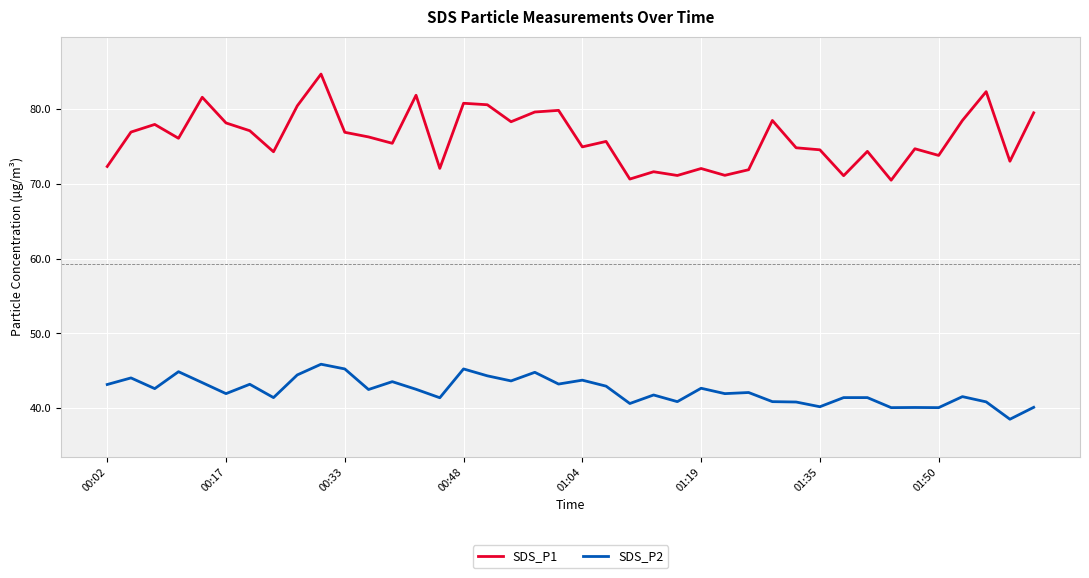

True or false: SDS_P1 and SDS_P2 cross at least once.

False